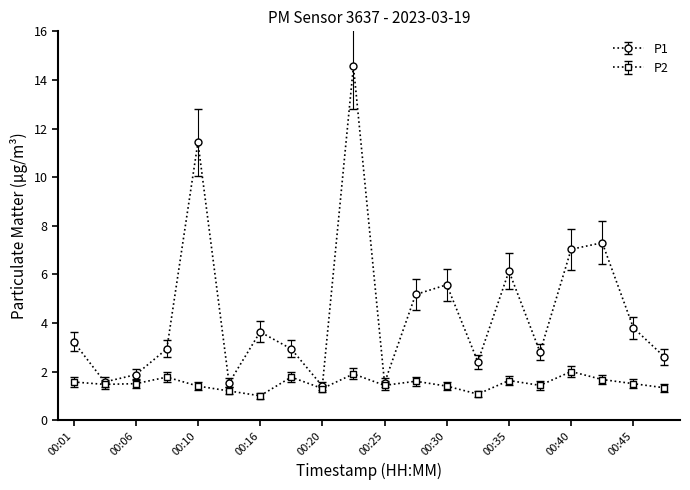

What is the minimum value shown in the chart?

1.0